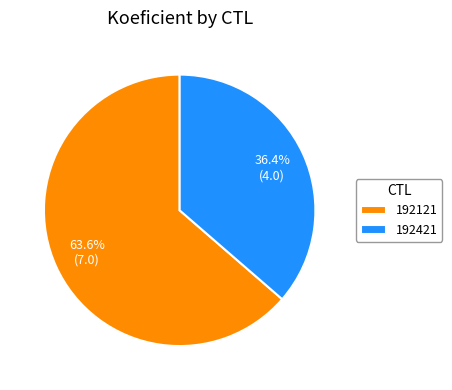

Approximately how many times larger is the value at 192421 compared to 192121?

0.6